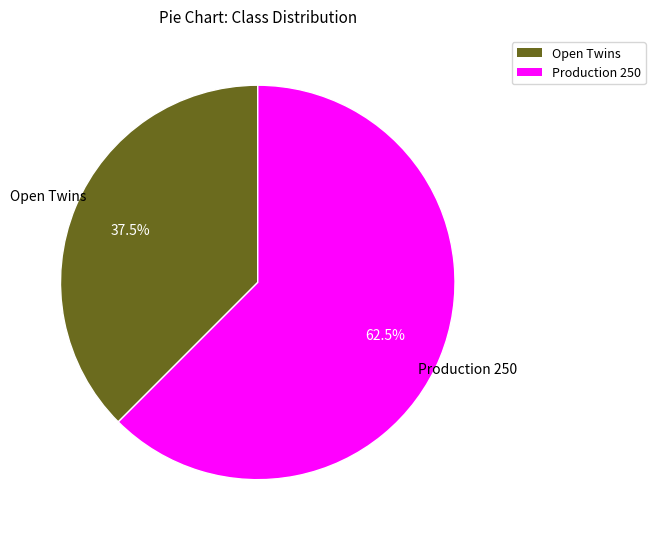

Approximately how many times larger is the value at Production 250 compared to Open Twins?

1.7